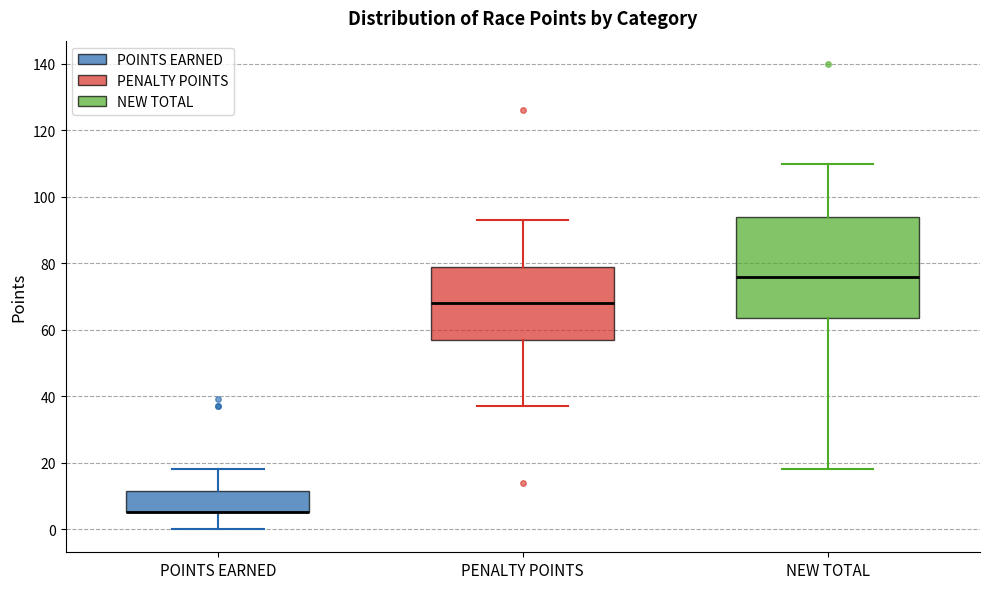

Comparing the boxes themselves (not the whiskers), which one is the tallest?

NEW TOTAL